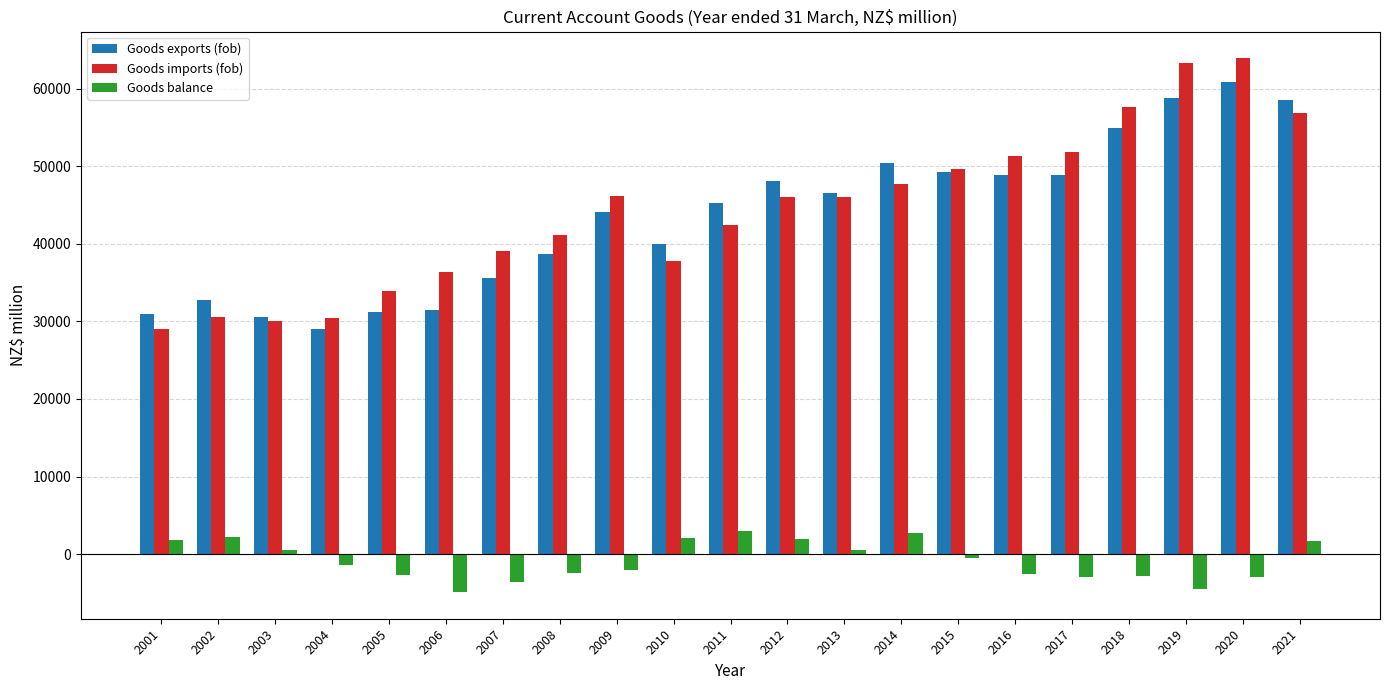

What is the value of the Goods imports (fob) bar at the 2nd from the left?

30584